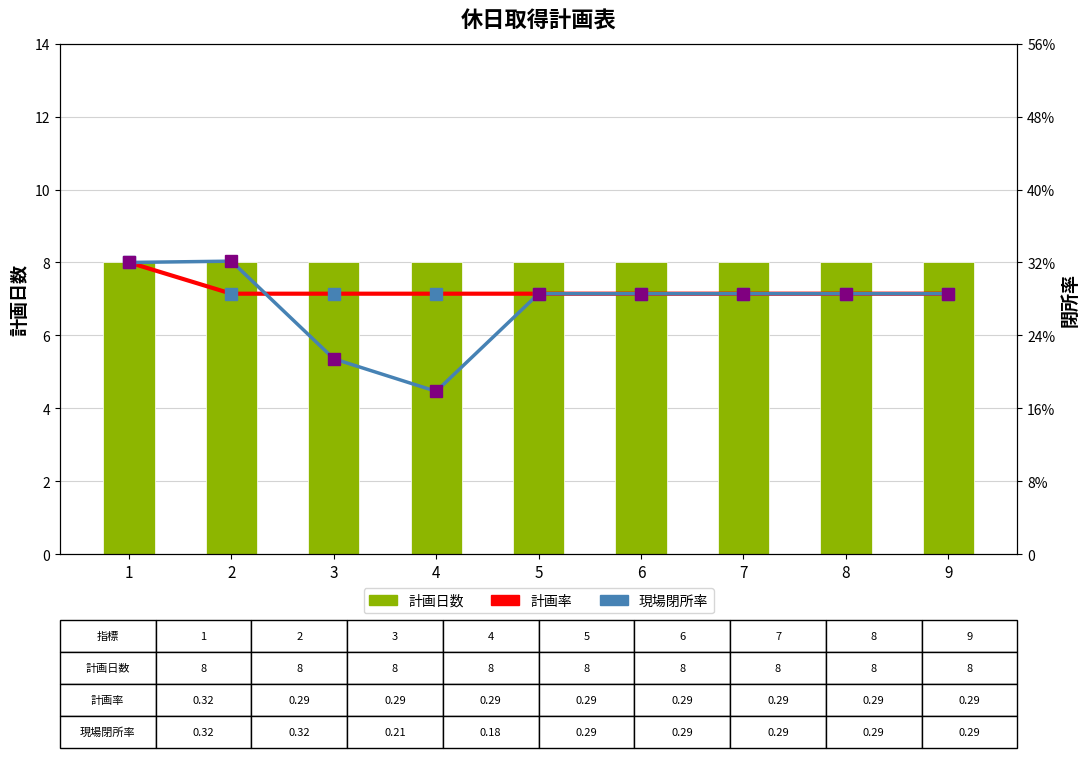

What is the sum of the 計画率 values at 4 and 7?

0.6